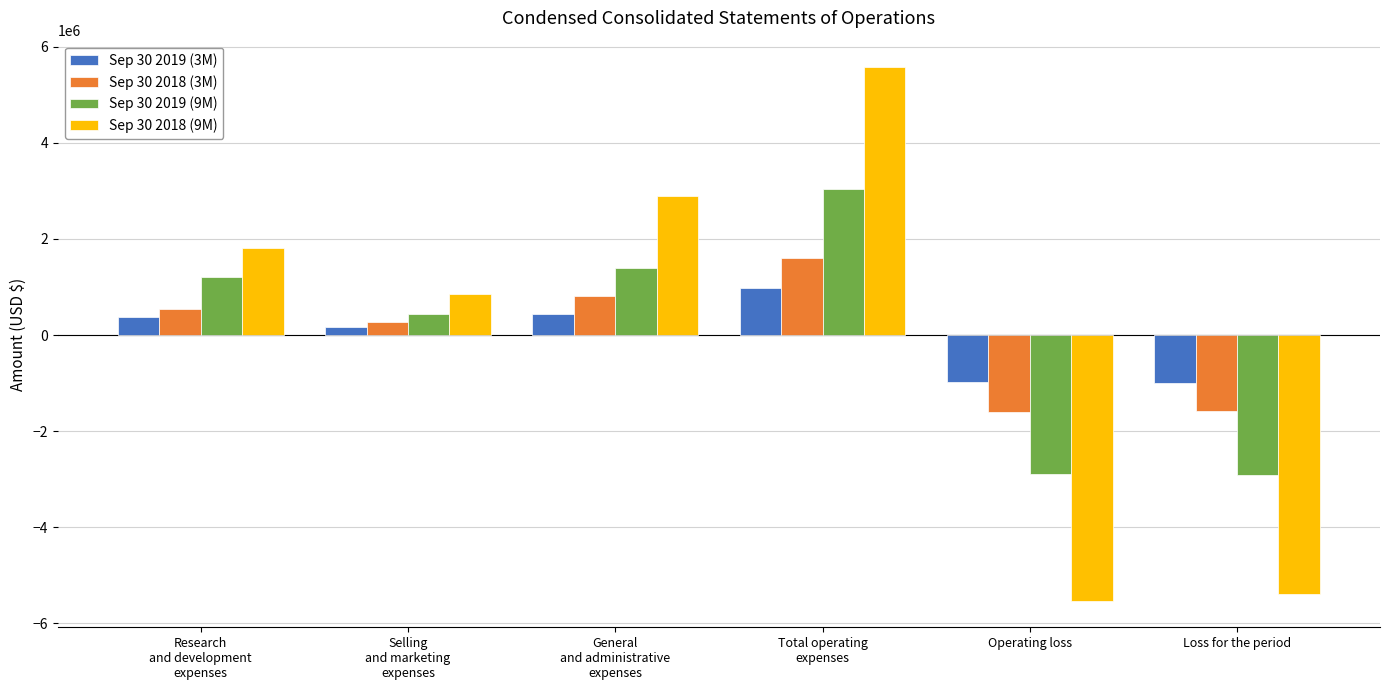

What is the value of the Sep 30 2019 (9M) bar at the 3rd from the left?

1391916